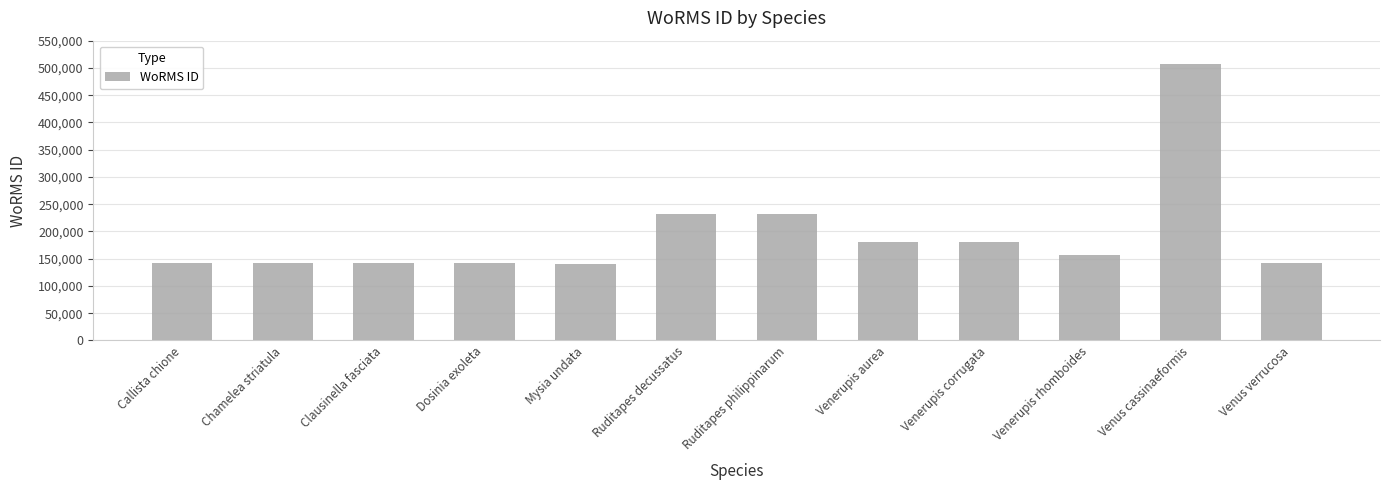

What is the maximum value shown in the chart?

507986